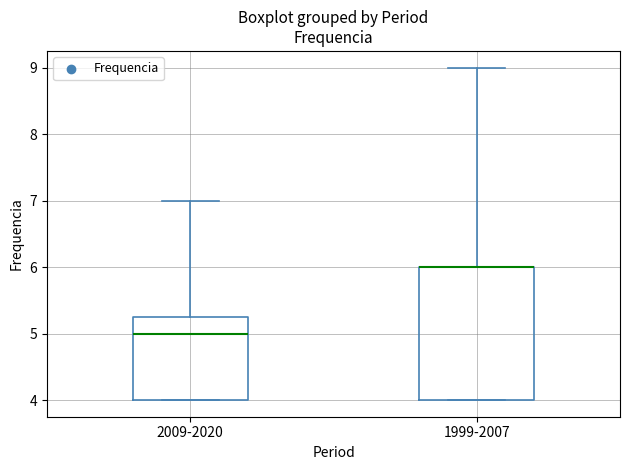

Reading left to right, transcribe this box plot: for each box, give where its median line is, the range the box spans, and where its two whiskers end, as read against the y-axis. The values are not printed on the chart, so give them approximately, as read against the axis.

2009-2020: median 5.0, box 4.0 to 5.3, whiskers 4.0 to 7.0
1999-2007: median 6.0 (drawn on the box's upper edge), box 4.0 to 6.0, whiskers 4.0 to 9.0